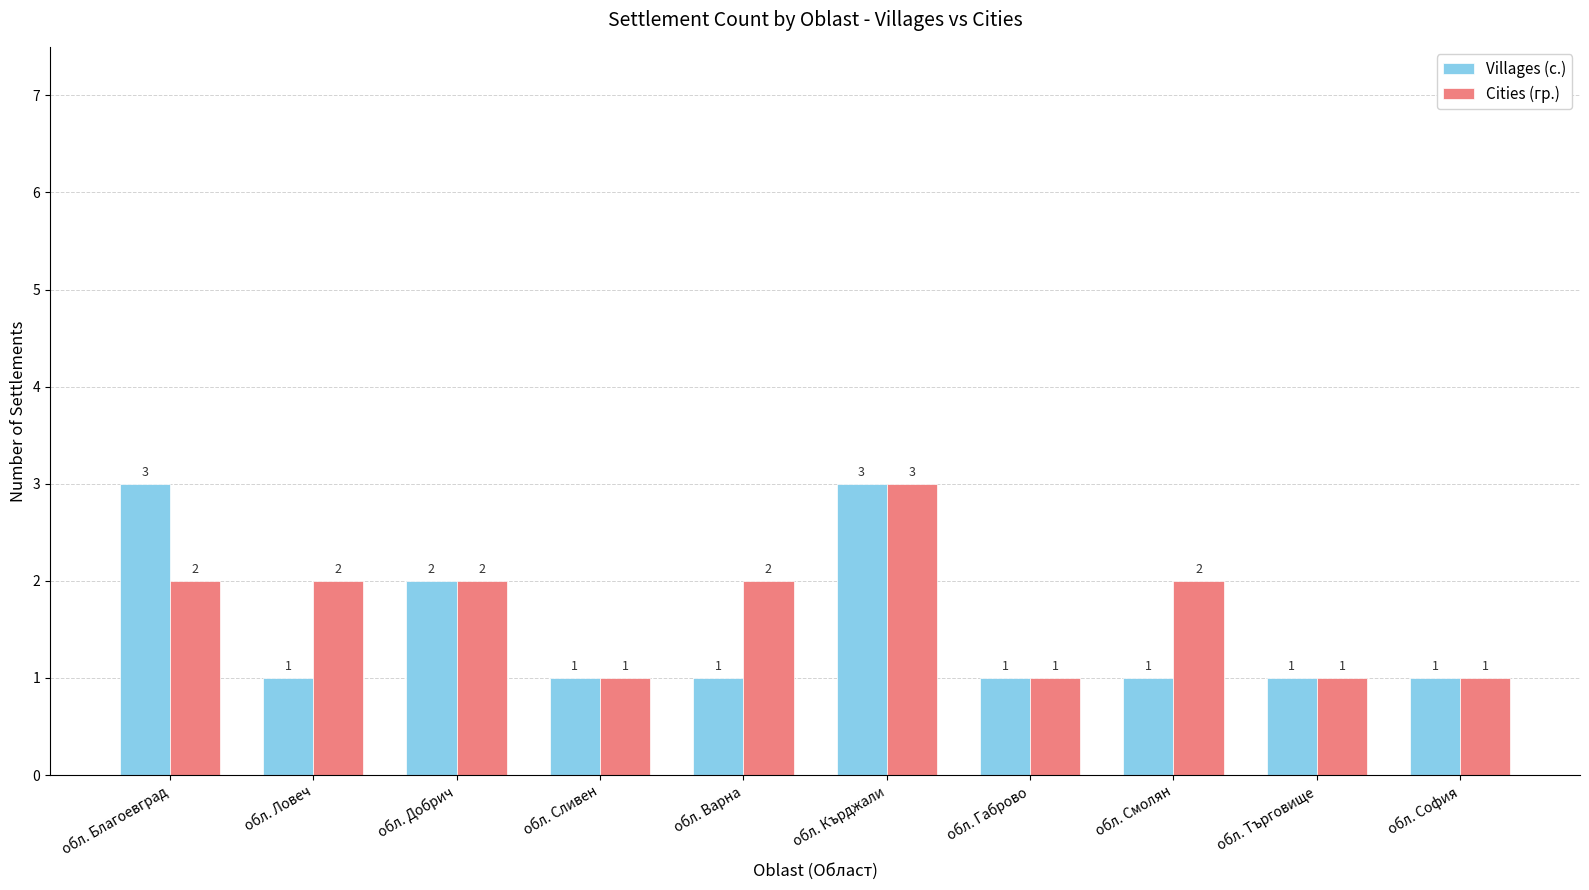

Which series has the largest total across all categories?

Cities (гр.)